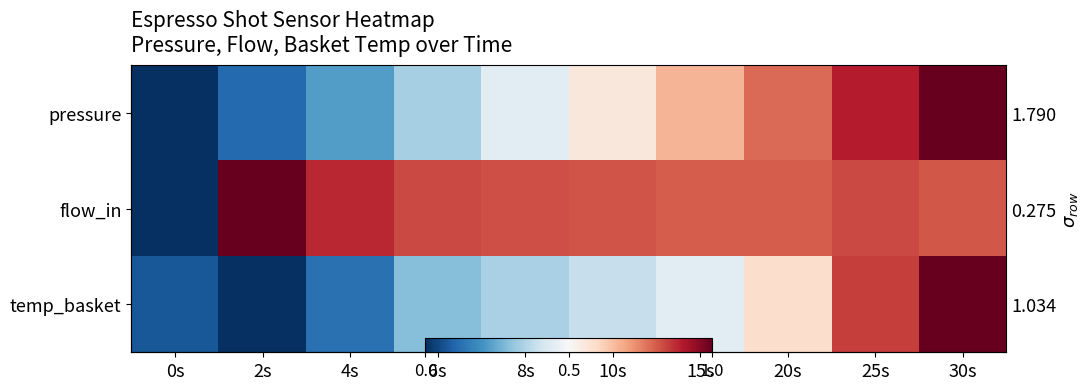

The flow_in series shows 1.4 at 25s. True or false?

False